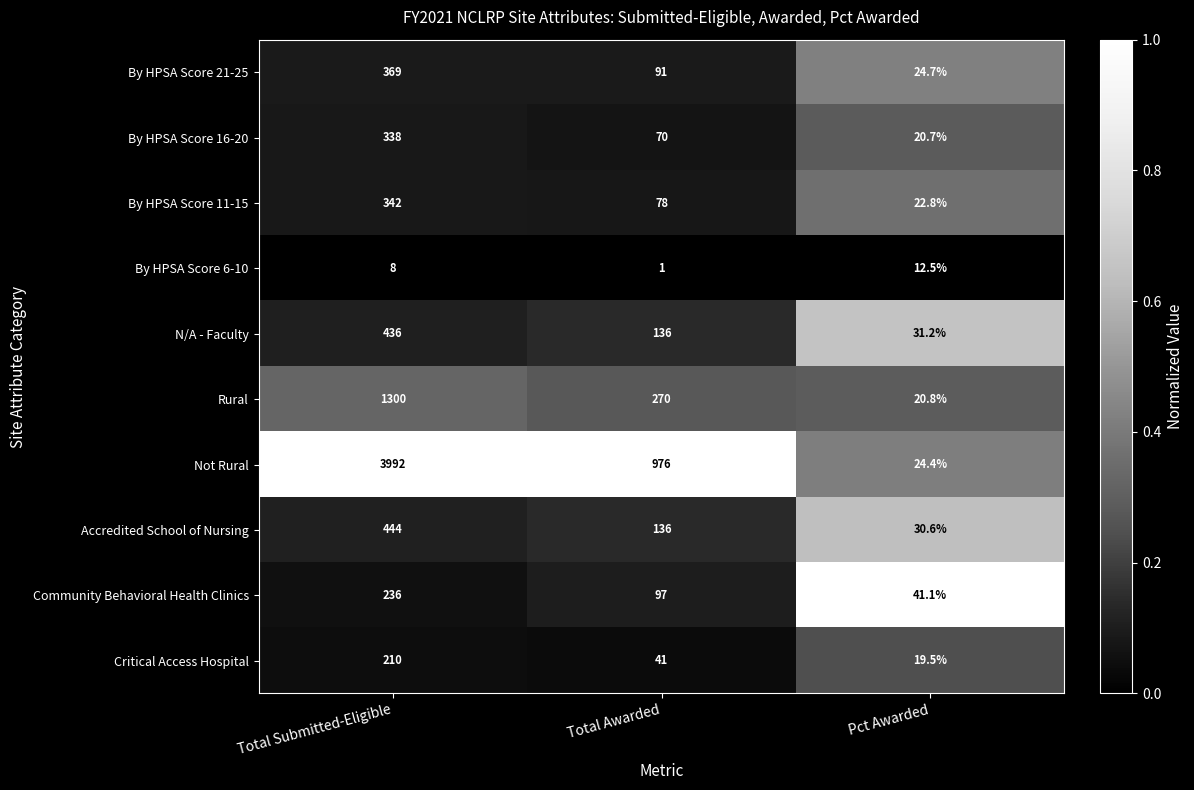

True or false: Critical Access Hospital has a value of 53.8 at Total Awarded.

False